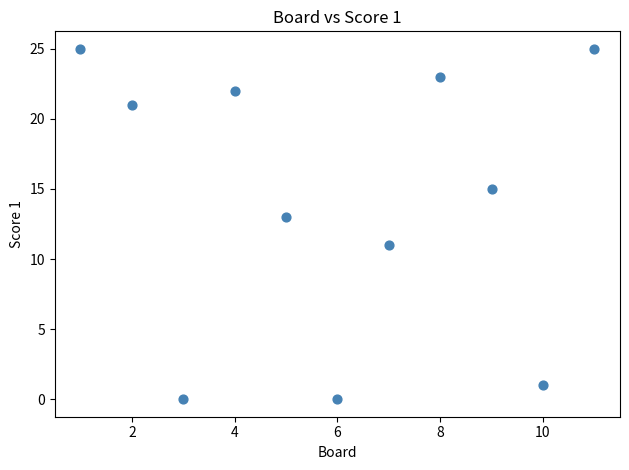

What is the range of X values (max minus min)?

10